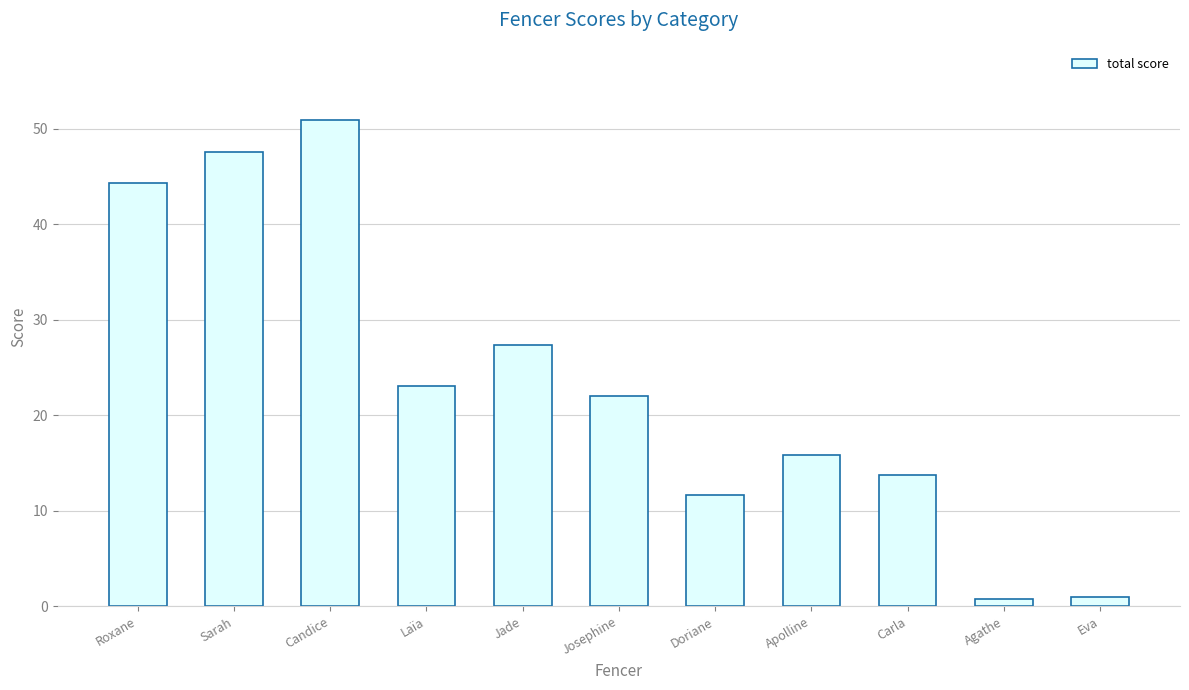

How many categories are shown in the chart?

11